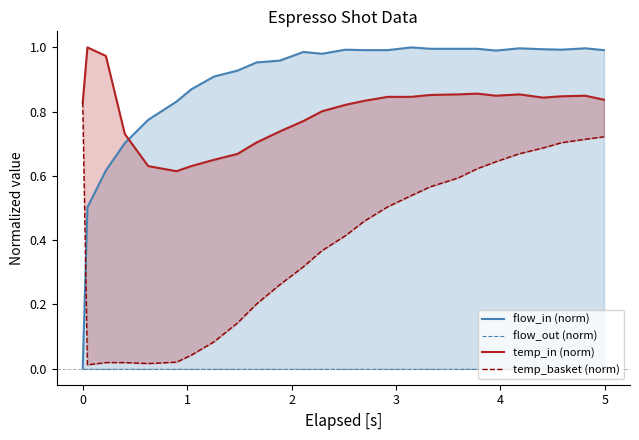

Reading left to right, transcribe all the data shown in this chart.

flow_in (norm): 0.0	0.5	0.6	0.7	0.8	0.8	0.9	0.9	0.9	1.0	1.0	1.0	1.0	1.0	1.0	1.0	1.0	1.0	1.0	1.0	1.0	1.0	1.0	1.0	1.0	1.0
flow_out (norm): 0.0	0.0	0.0	0.0	0.0	0.0	0.0	0.0	0.0	0.0	0.0	0.0	0.0	0.0	0.0	0.0	0.0	0.0	0.0	0.0	0.0	0.0	0.0	0.0	0.0	0.0
temp_in (norm): 0.8	1.0	1.0	0.7	0.6	0.6	0.6	0.7	0.7	0.7	0.7	0.8	0.8	0.8	0.8	0.8	0.8	0.9	0.9	0.9	0.8	0.9	0.8	0.8	0.8	0.8
temp_basket (norm): 0.8	0.0	0.0	0.0	0.0	0.0	0.0	0.1	0.1	0.2	0.3	0.3	0.4	0.4	0.5	0.5	0.5	0.6	0.6	0.6	0.6	0.7	0.7	0.7	0.7	0.7